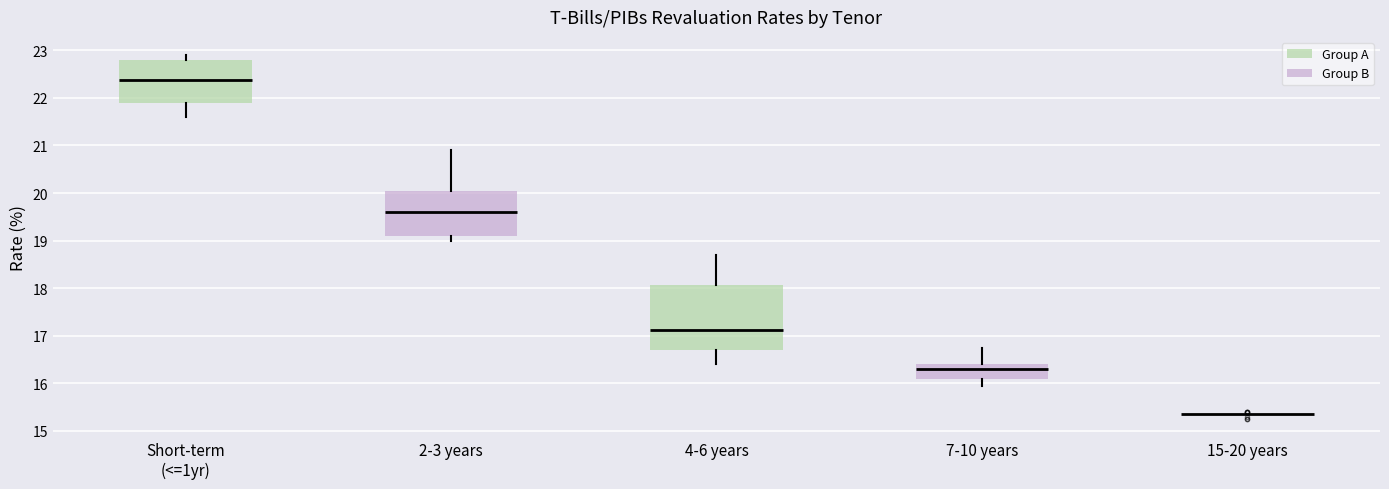

Reading left to right, transcribe this box plot: for each box, give where its median line is, the range the box spans, and where its two whiskers end, as read against the y-axis. The values are not printed on the chart, so give them approximately, as read against the axis.

Short-term (<=1yr): median 22.4, box 21.9 to 22.8, whiskers 21.6 to 22.9
2-3 years: median 19.6, box 19.1 to 20.1, whiskers 19.0 to 20.9
4-6 years: median 17.1, box 16.7 to 18.1, whiskers 16.4 to 18.7
7-10 years: median 16.3, box 16.1 to 16.4, whiskers 16.0 to 16.8
15-20 years: box collapsed to a line at 15.4, whiskers 15.4 to 15.4